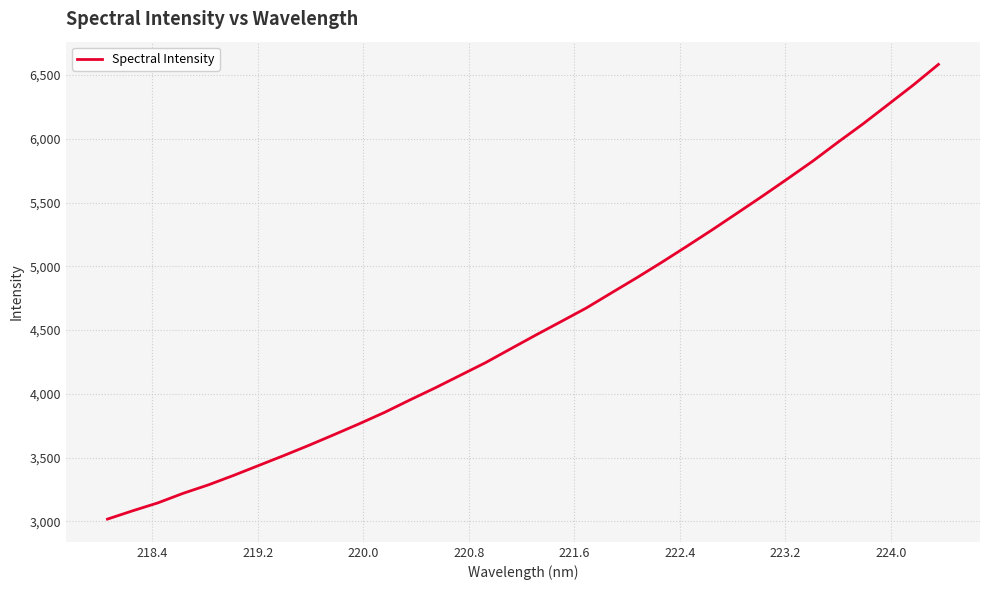

What is the sum of all values?

154412.3